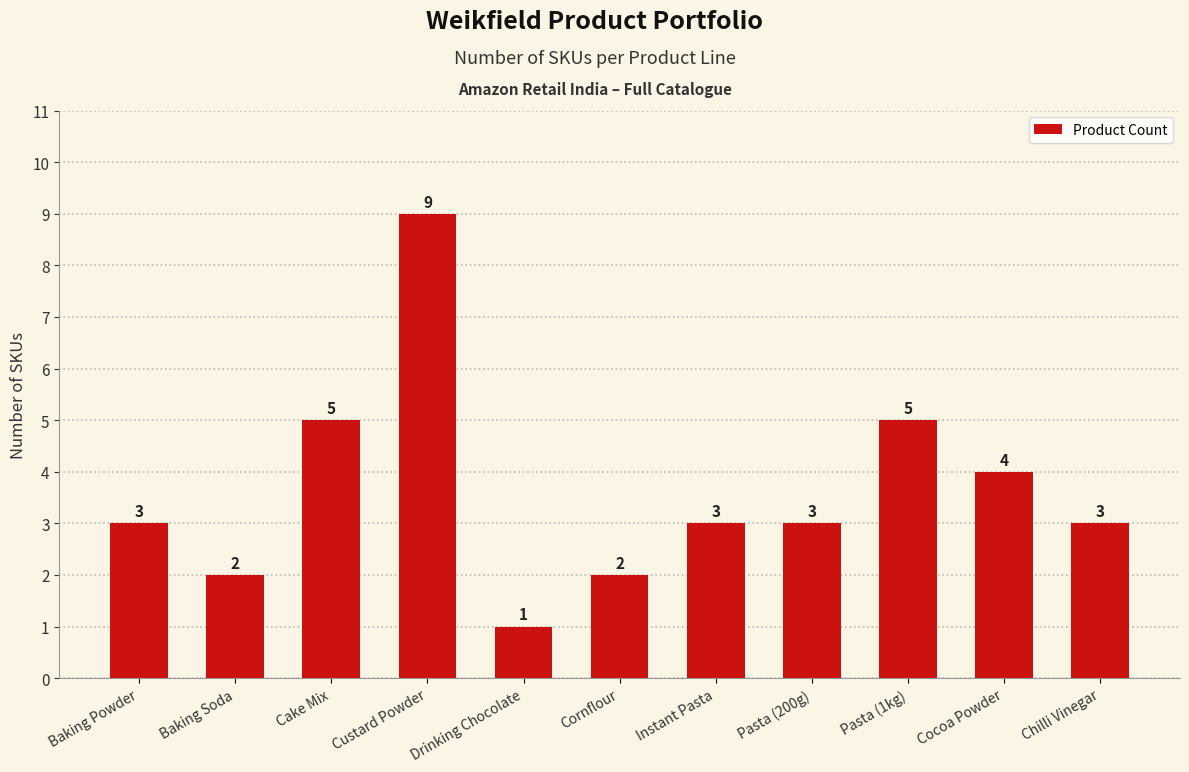

What is the sum of the values at Cake Mix and Baking Soda?

7